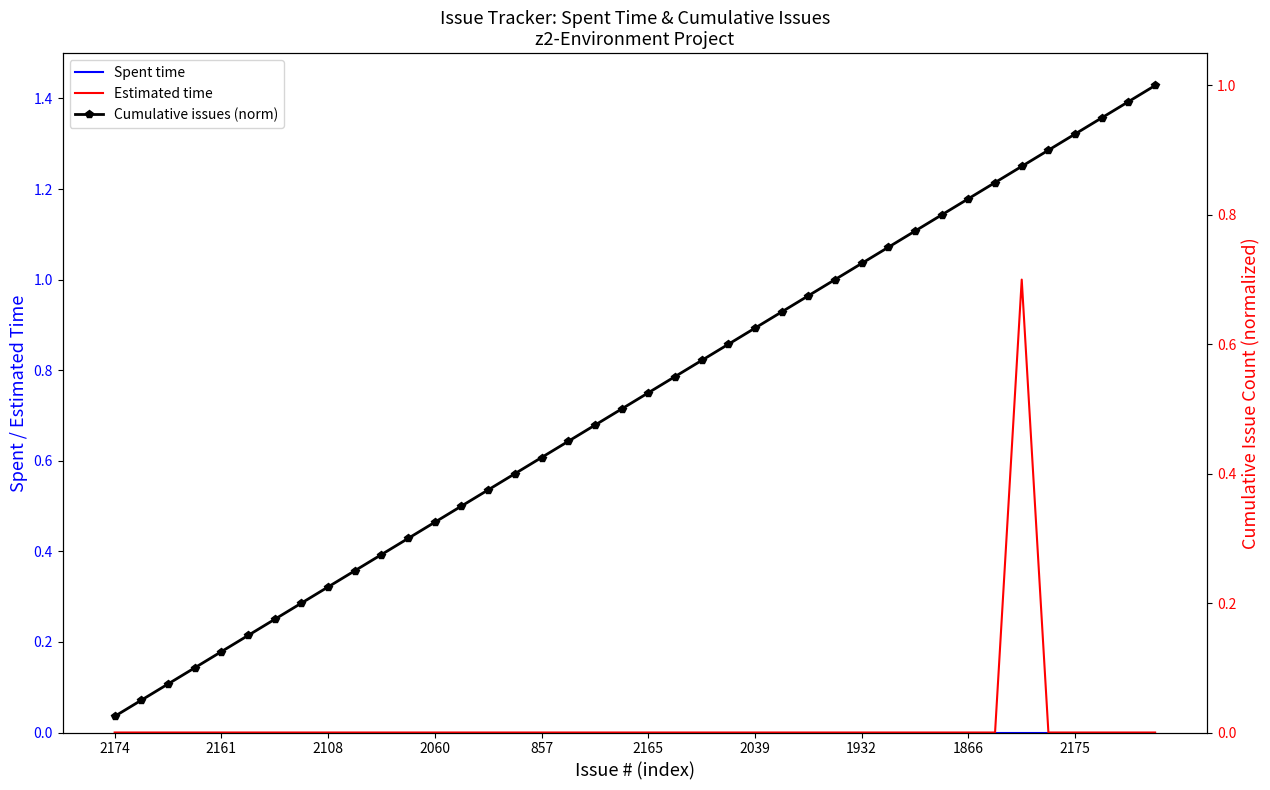

What is the sum of all Estimated time values?

1.0